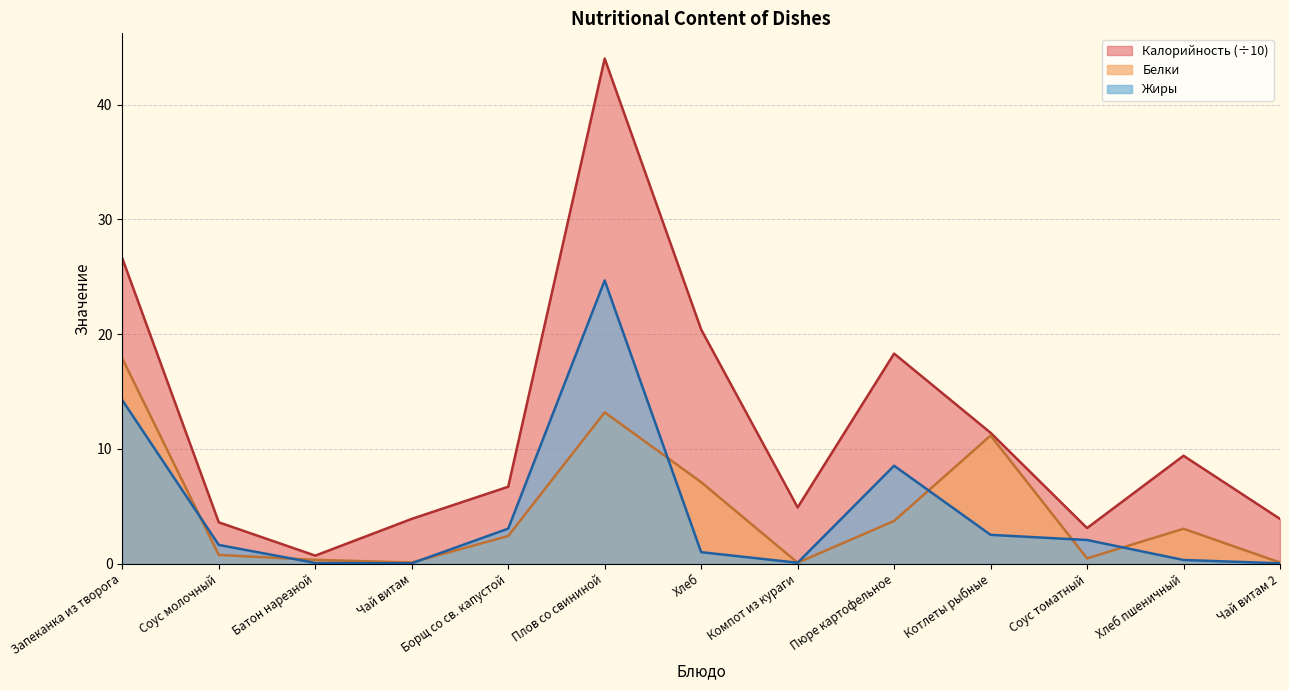

Does the chart have visible grid lines?

Yes